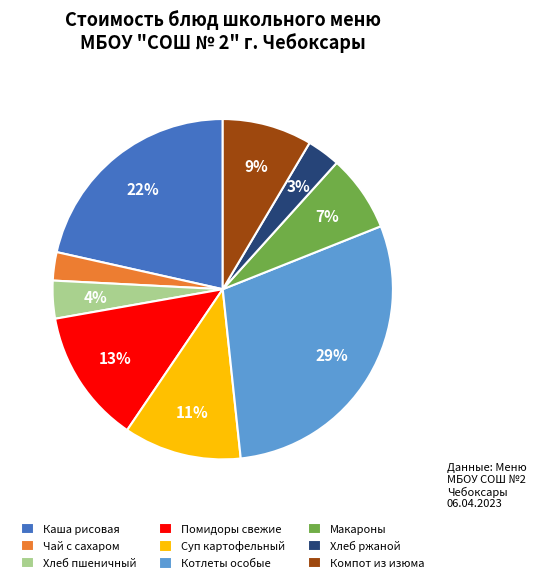

What percentage is the Компот из изюма slice, to the nearest percent?

9%